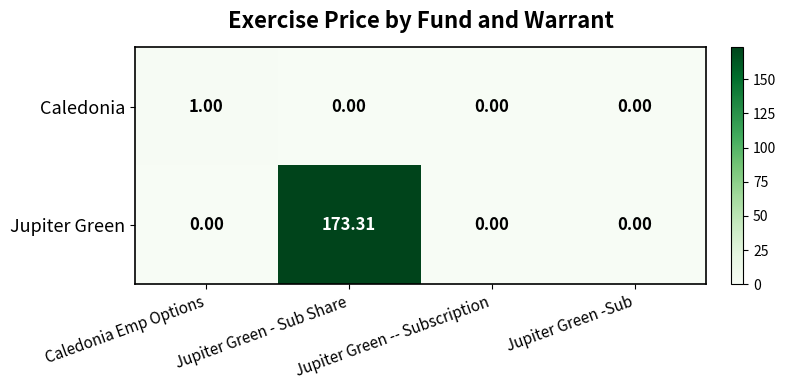

List the series in order of their peak value, lowest first.

Caledonia, Jupiter Green